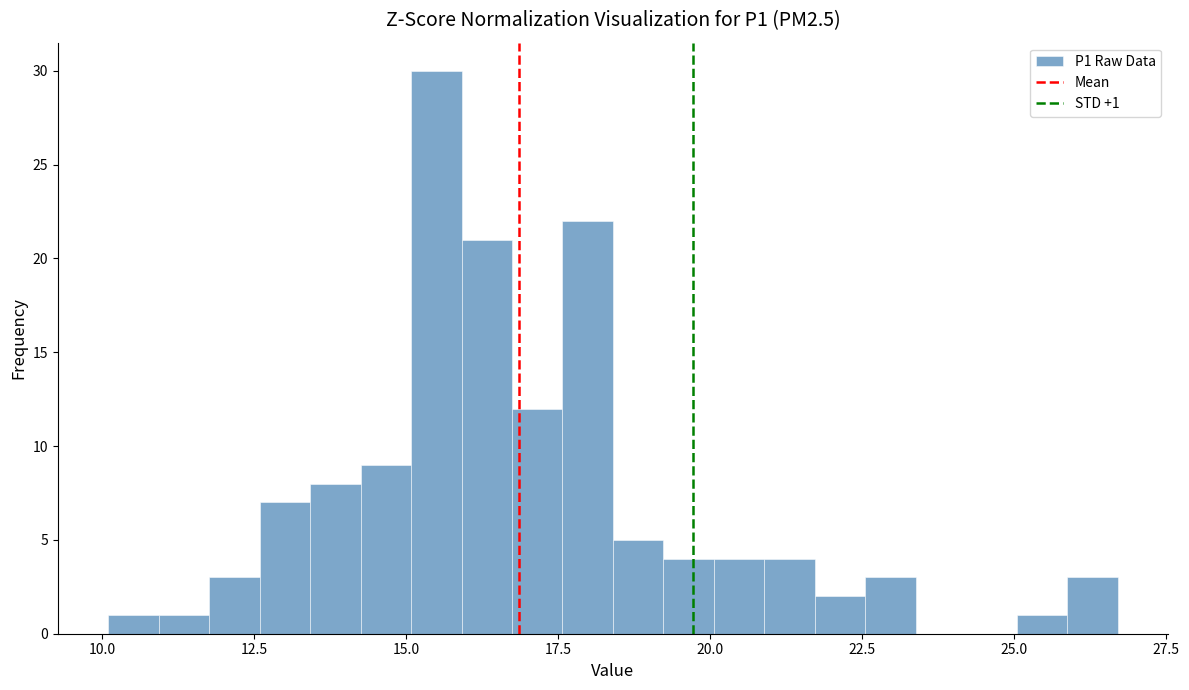

Around what value on the x-axis is the tallest bar? Give the approximate position of its centre, as read against the axis.

15.5